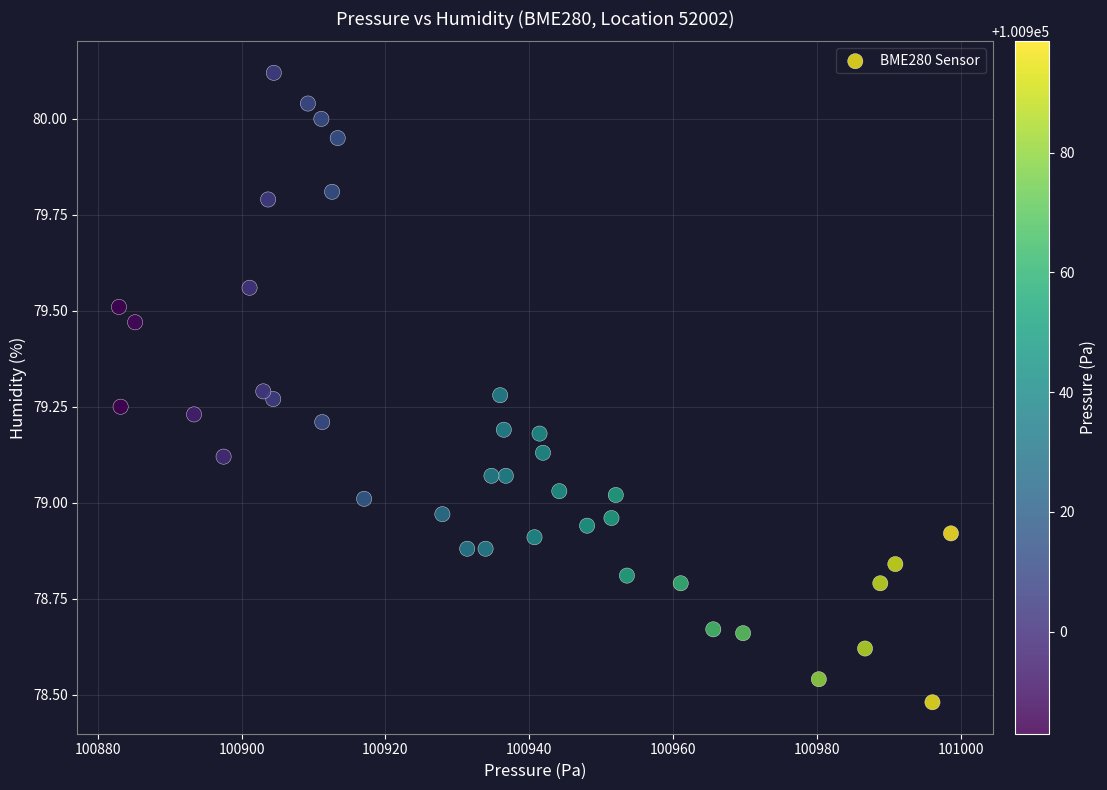

What is the range of Y values (max minus min)?

1.6